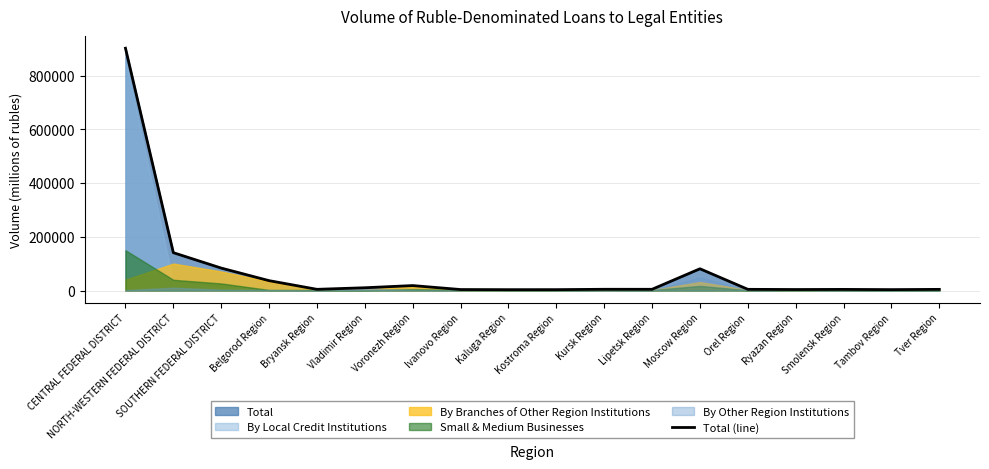

Does the chart display data point markers on the line(s)?

No